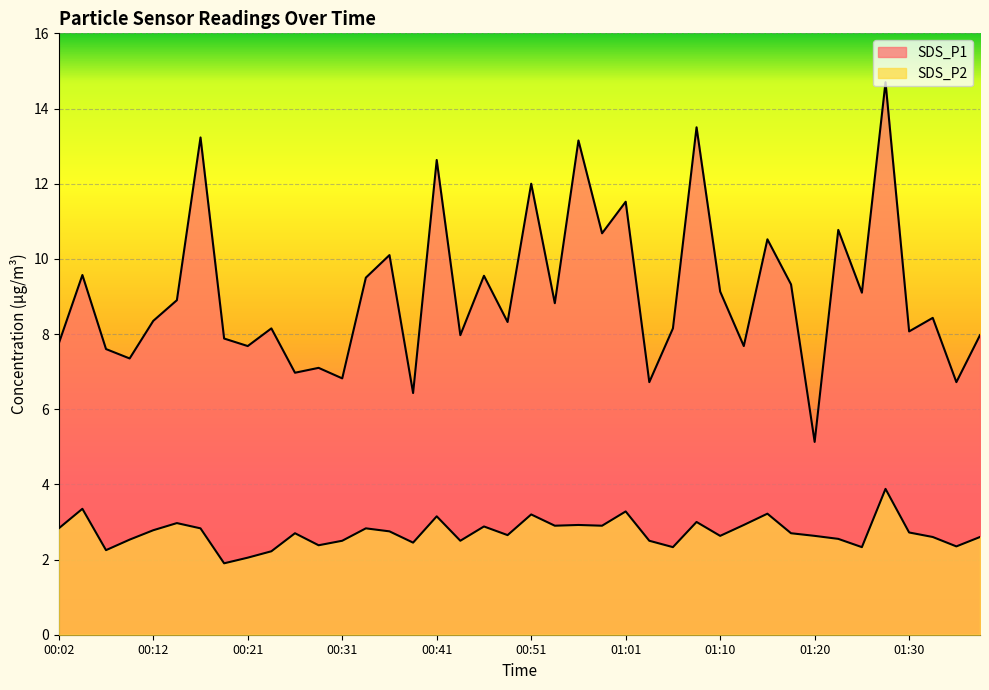

At which category is the sum across all series the highest?

01:28